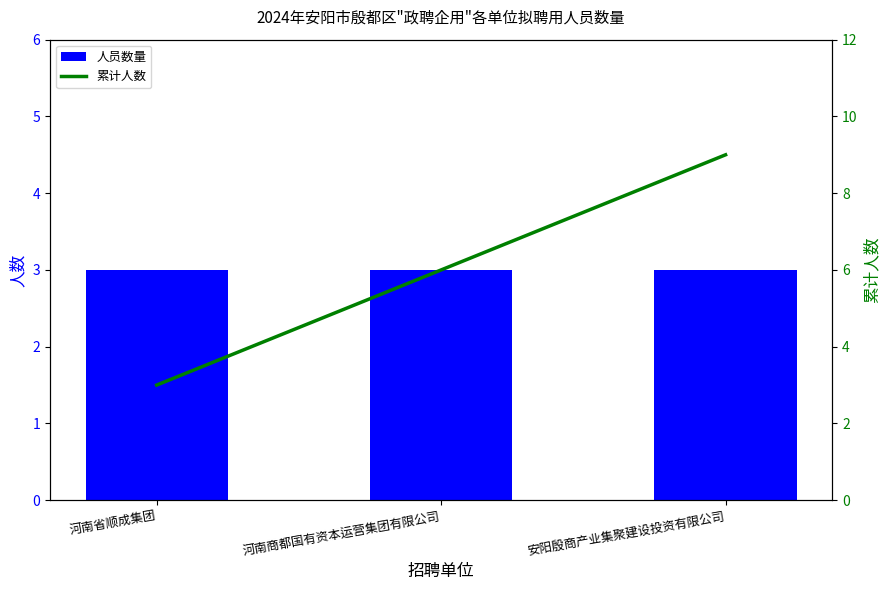

What is the smallest value displayed?

3